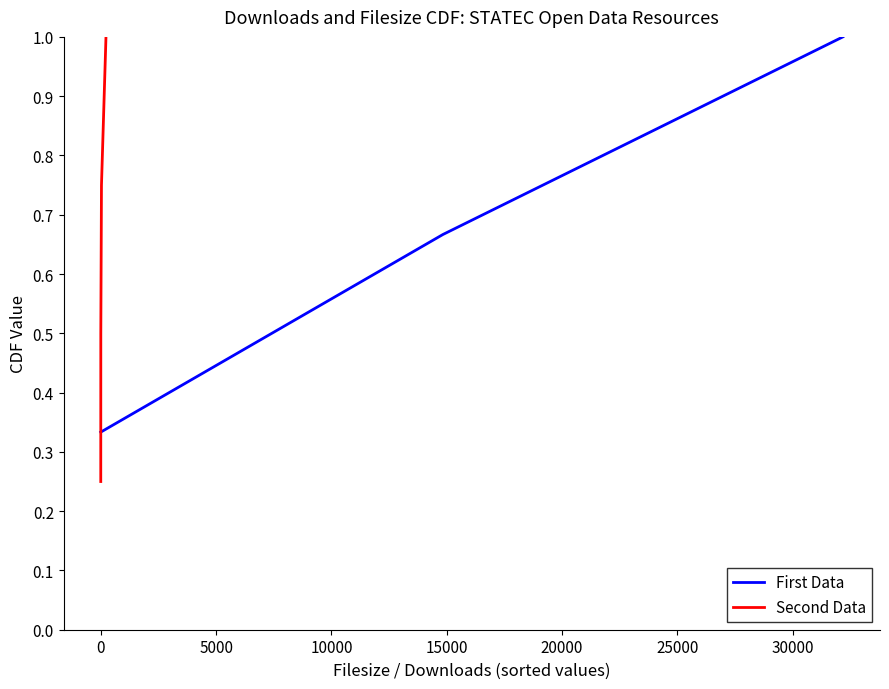

Does the chart display data point markers on the line(s)?

No